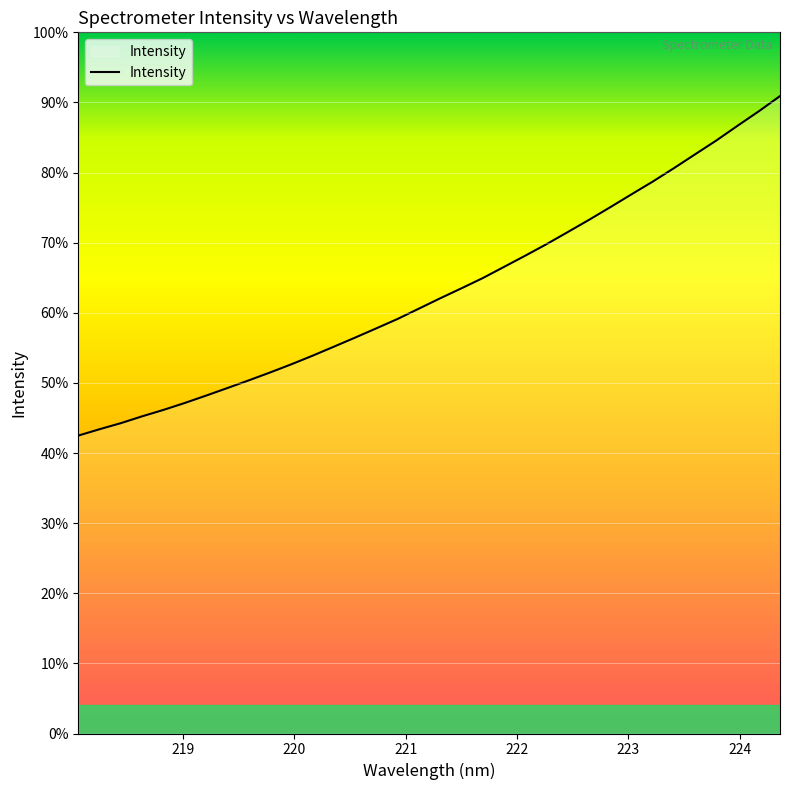

At which label is the value closest to 3807?

221.8812